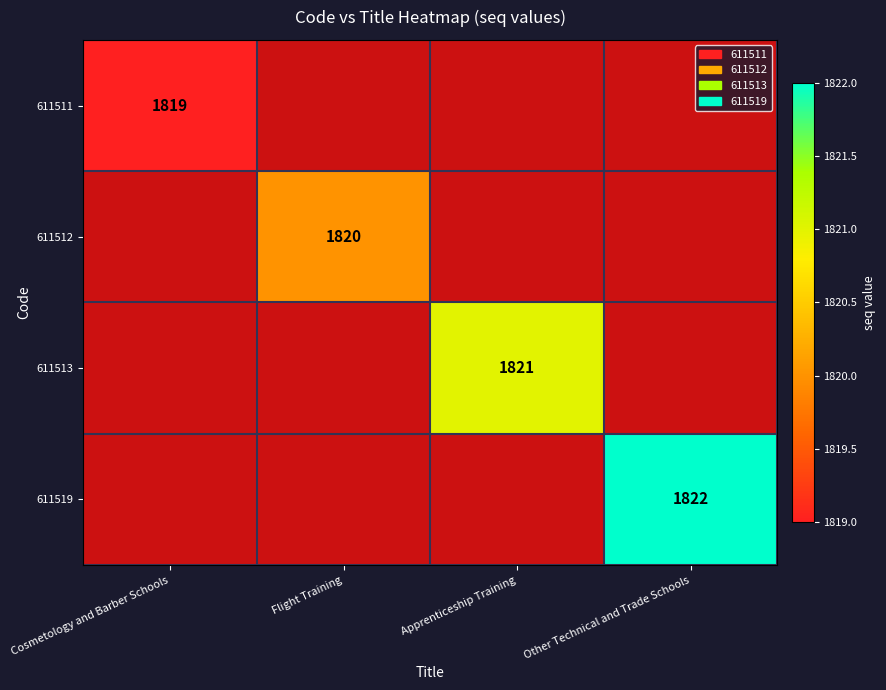

The value of 611512 at Flight Training is 1820. True or false?

True